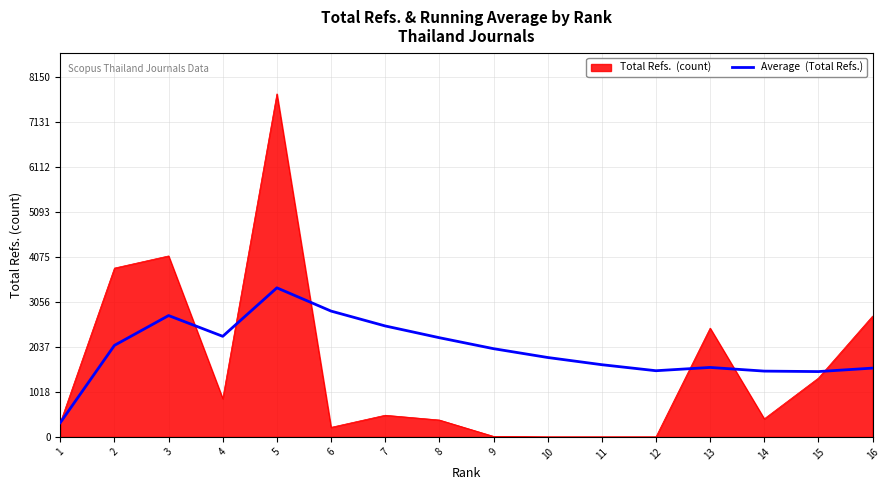

What is the greatest value displayed?

7762.0